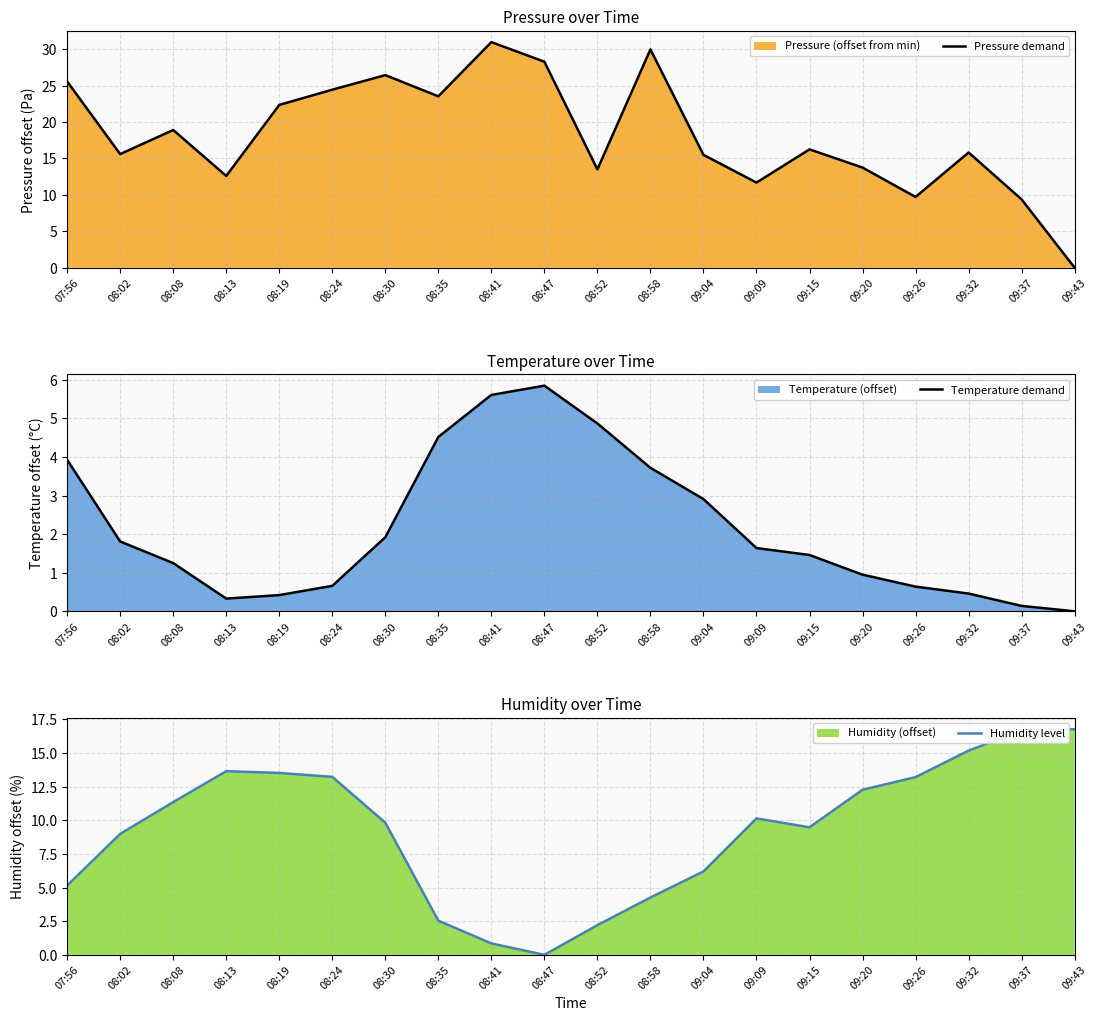

Reading left to right, transcribe all the data shown in this chart.

Pressure demand: 07:56=25.6	08:02=15.6	08:08=18.9	08:13=12.6	08:19=22.4	08:24=24.4	08:30=26.4	08:35=23.5	08:41=31.0	08:47=28.3	08:52=13.5	08:58=30.0	09:04=15.5	09:09=11.7	09:15=16.2	09:20=13.8	09:26=9.7	09:32=15.8	09:37=9.4	09:43=0.0
Temperature demand: 07:56=3.9	08:02=1.8	08:08=1.2	08:13=0.3	08:19=0.4	08:24=0.7	08:30=1.9	08:35=4.5	08:41=5.6	08:47=5.8	08:52=4.9	08:58=3.7	09:04=2.9	09:09=1.6	09:15=1.5	09:20=0.9	09:26=0.6	09:32=0.5	09:37=0.1	09:43=0.0
Humidity level: 07:56=5.1	08:02=9.0	08:08=11.4	08:13=13.6	08:19=13.5	08:24=13.2	08:30=9.8	08:35=2.5	08:41=0.9	08:47=0.0	08:52=2.2	08:58=4.3	09:04=6.2	09:09=10.1	09:15=9.5	09:20=12.3	09:26=13.2	09:32=15.2	09:37=16.7	09:43=16.8